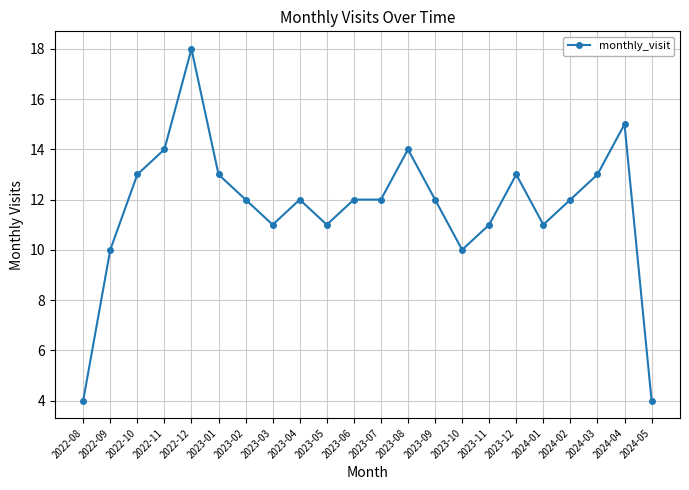

Approximately how many times larger is the value at 2024-02 compared to 2023-02?

1.0